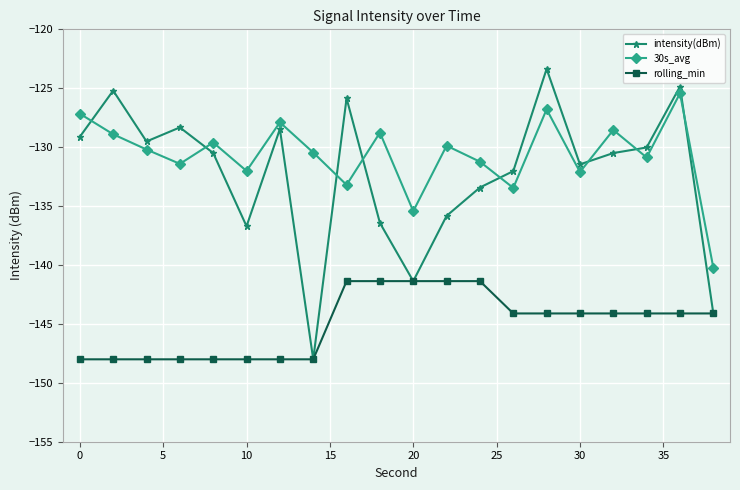

True or false: 30s_avg has more than 2 points higher than both neighbors.

True